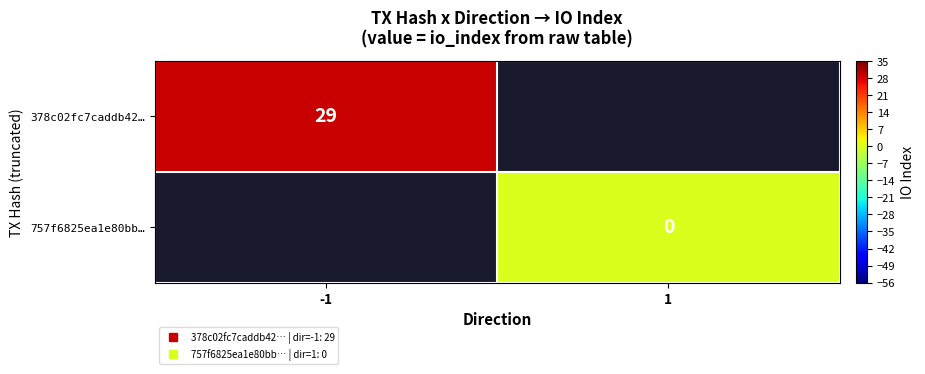

Is it true that 757f6825ea1e80bb… equals 0.0 at 1?

True